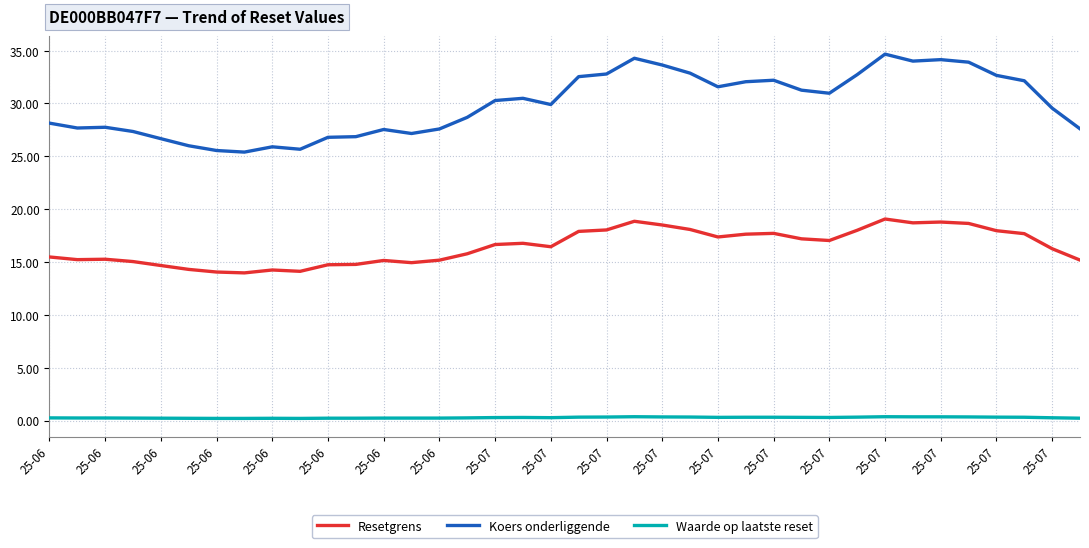

What is the maximum value for Koers onderliggende?

34.7